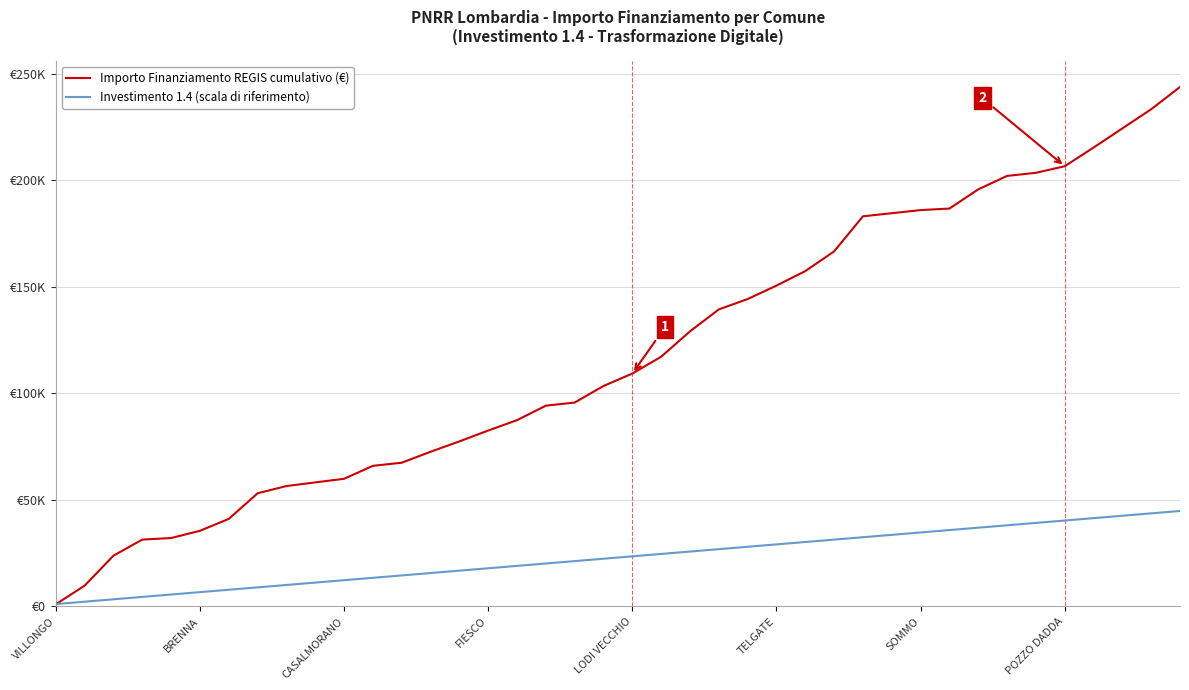

What is the difference between the maximum and minimum values in the Importo Finanziamento REGIS cumulativo (€) series?

242687